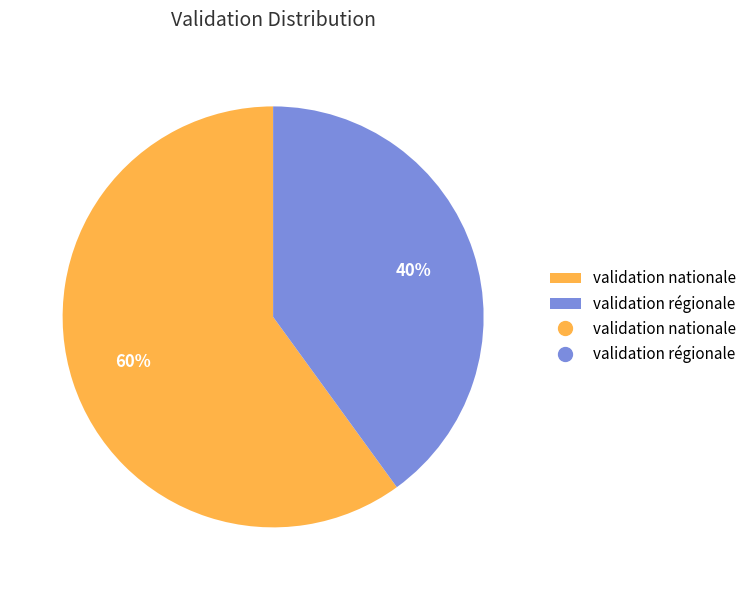

How many segments does this pie chart have?

2